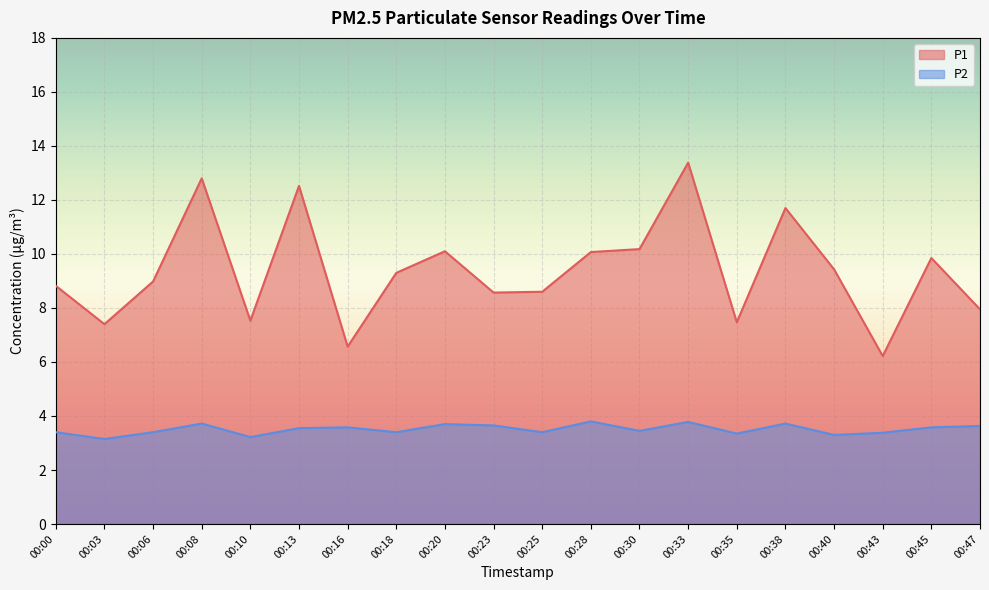

What is the difference between the maximum and second lowest values in the P2 series?

0.6